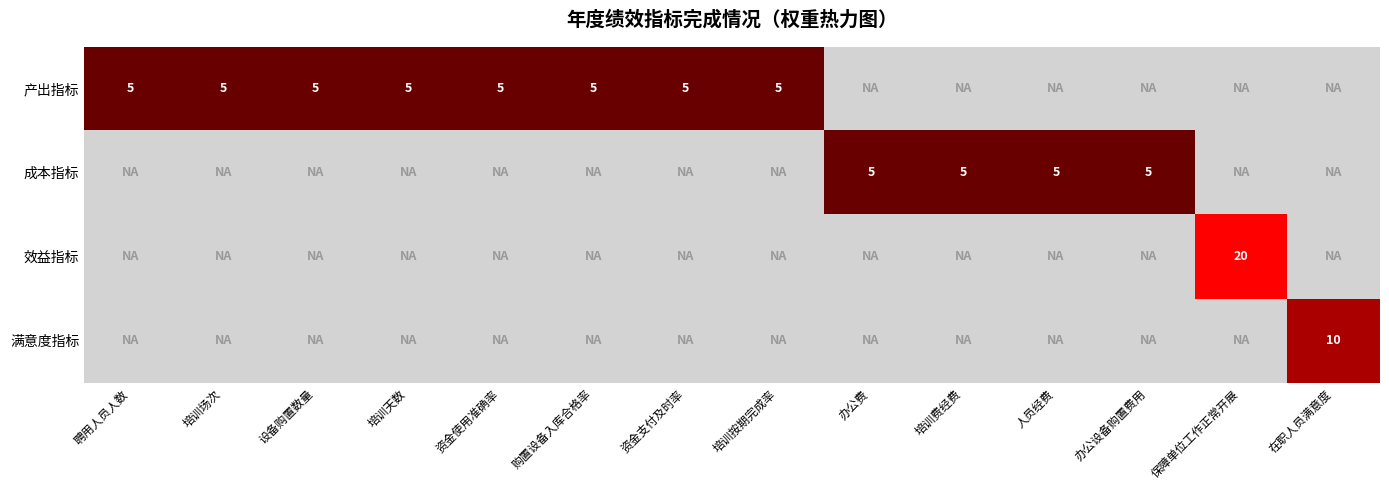

The 产出指标 series shows 8 at 培训按期完成率. True or false?

False